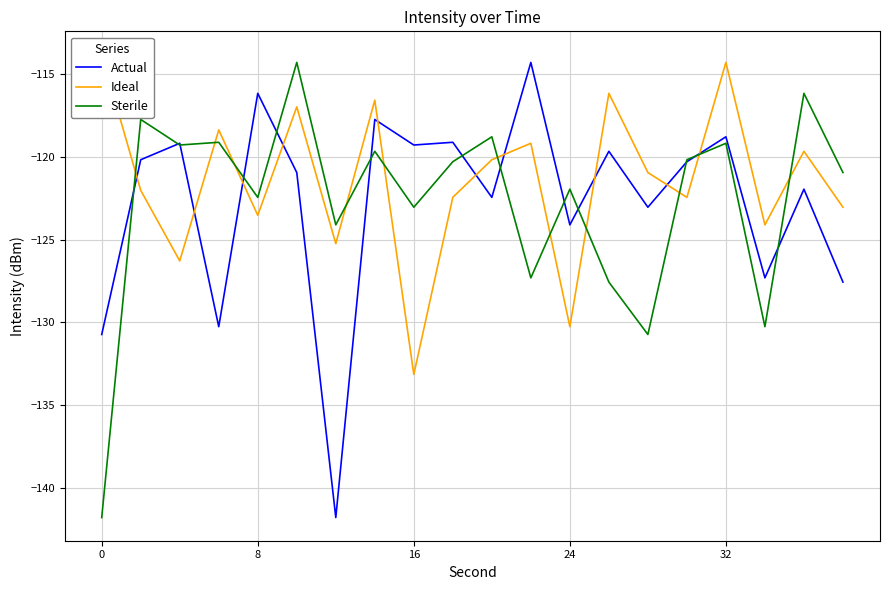

How many series are shown in this chart?

3